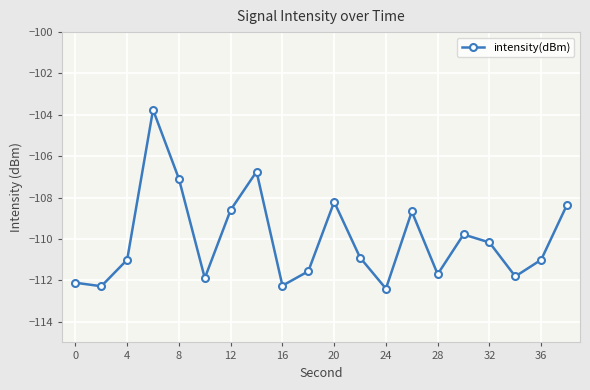

True or false: the data has more than 1 interior local peaks.

True